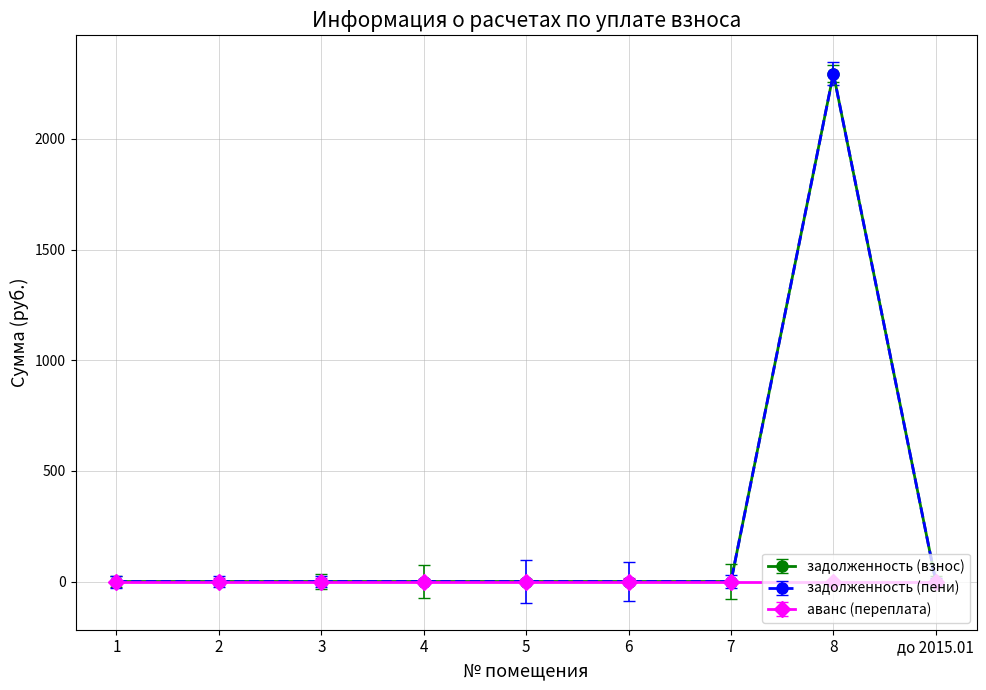

How many lines are shown in the chart?

3